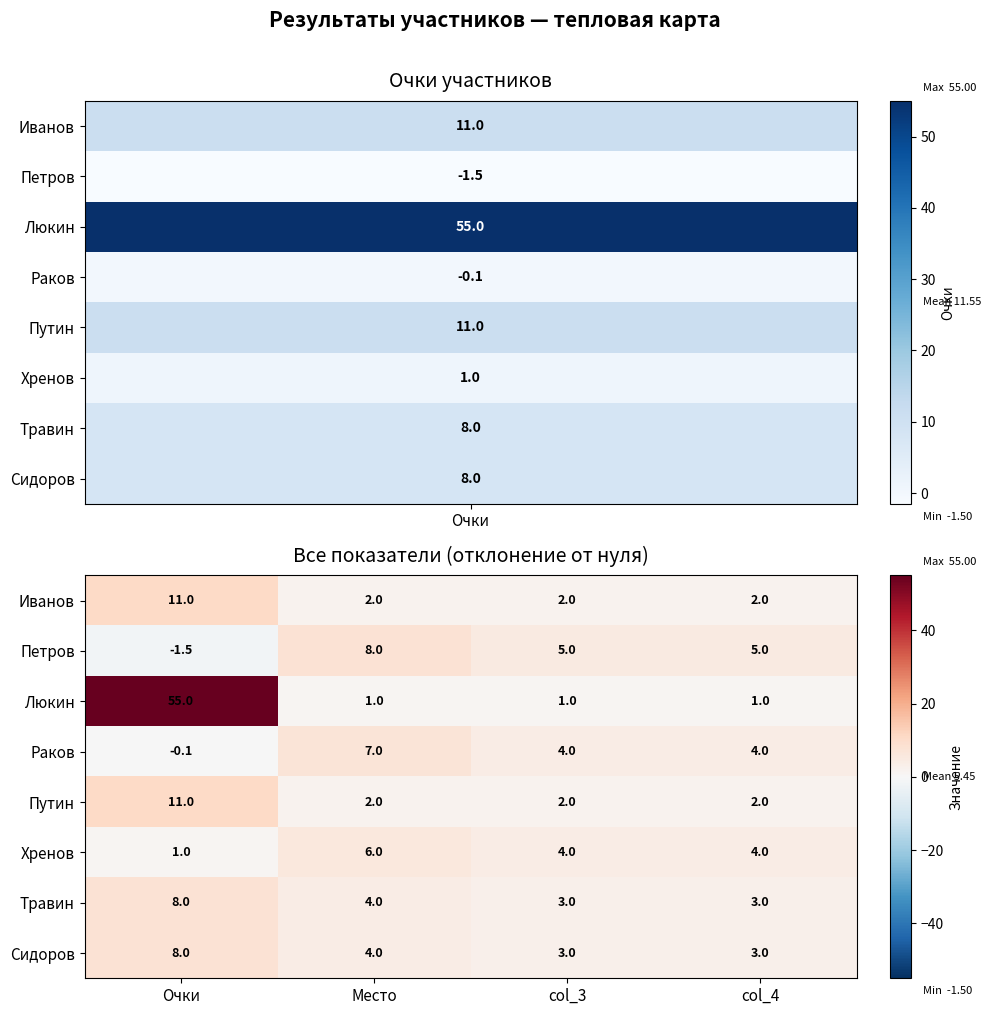

Is it true that Петров equals -2.1 at Очки?

False